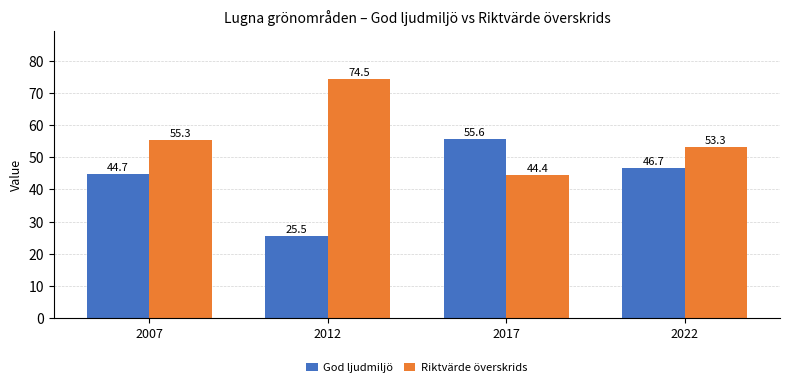

What is the value of the God ljudmiljö bar at the 3rd from the left?

55.6